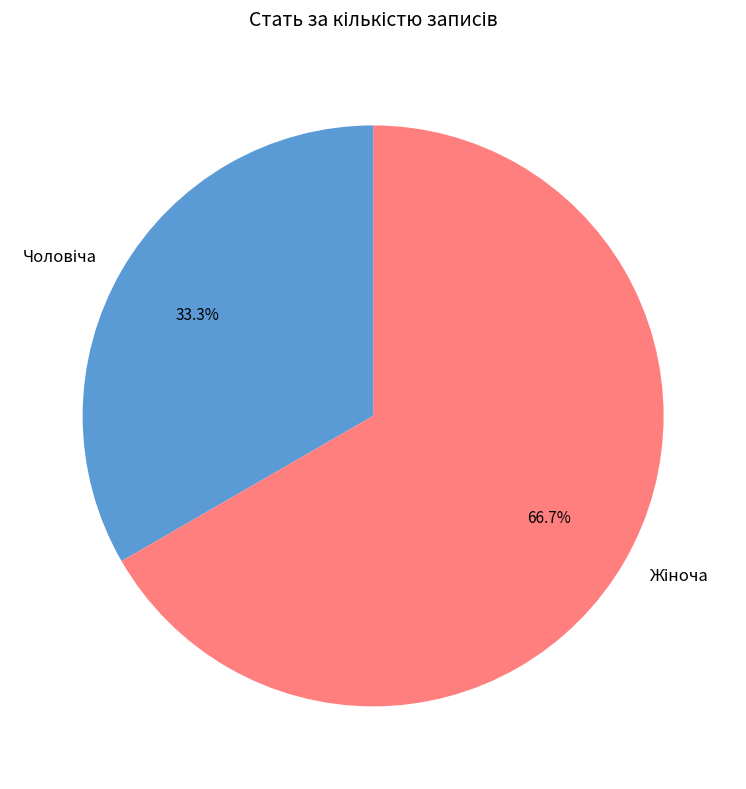

How many slices are in this pie chart?

2